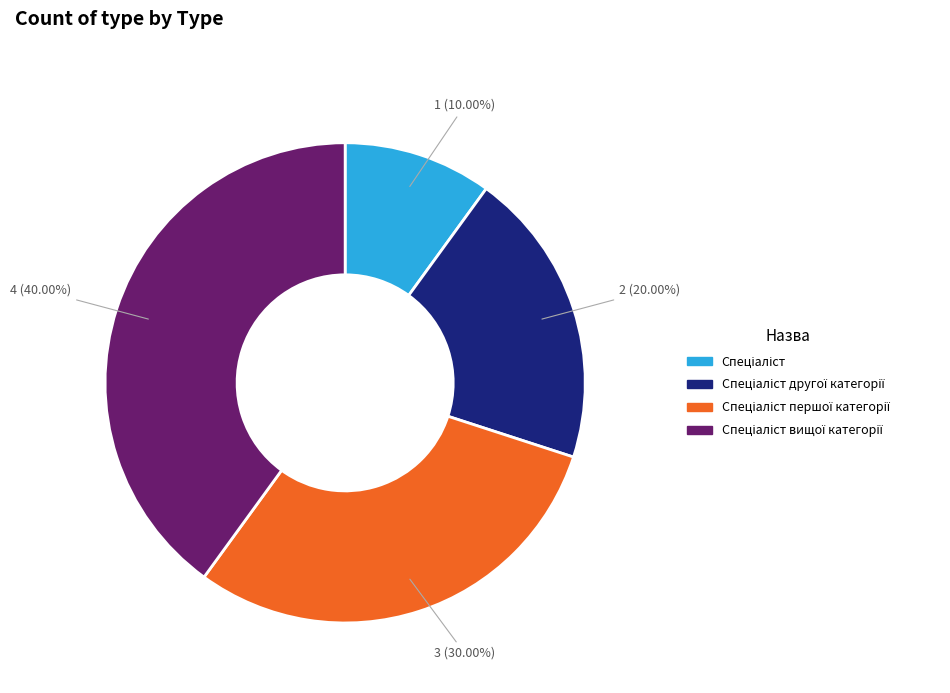

Does any single category account for the majority?

No